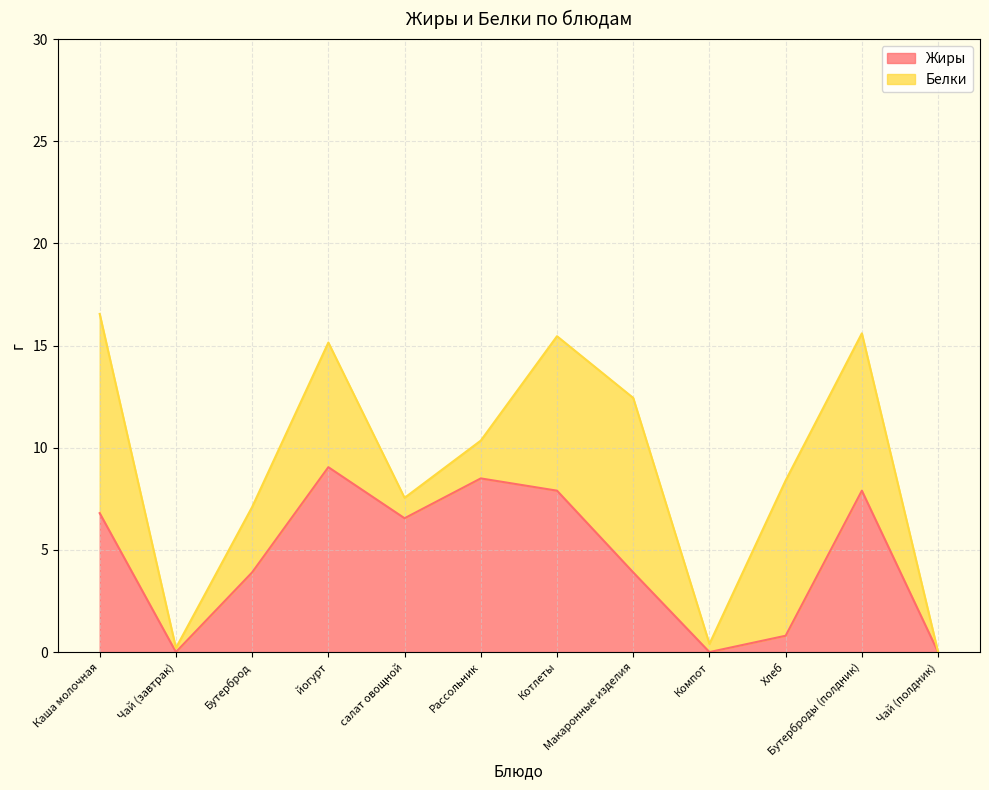

What is the approximate value at йогурт?

9.1